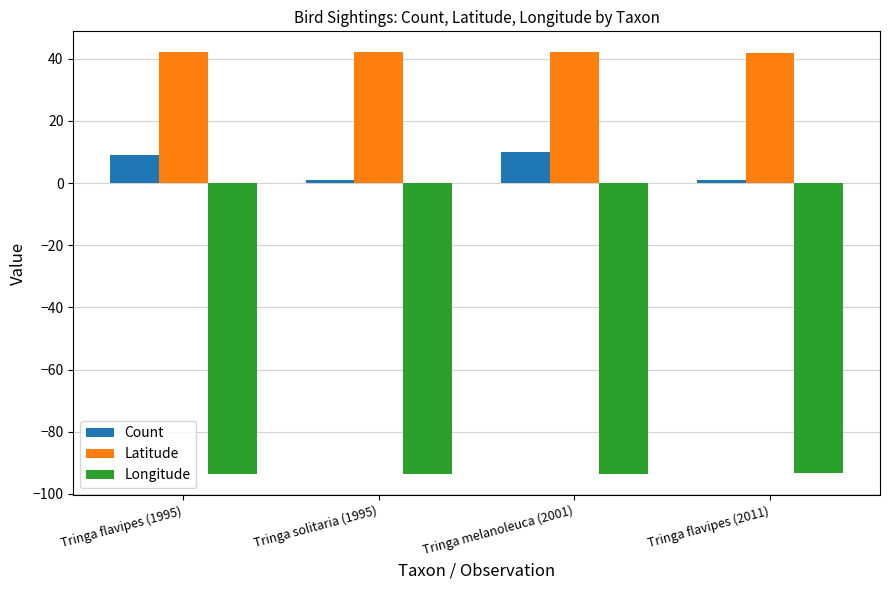

What is the sum of the Longitude values at Tringa solitaria (1995) and Tringa flavipes (2011)?

-186.8